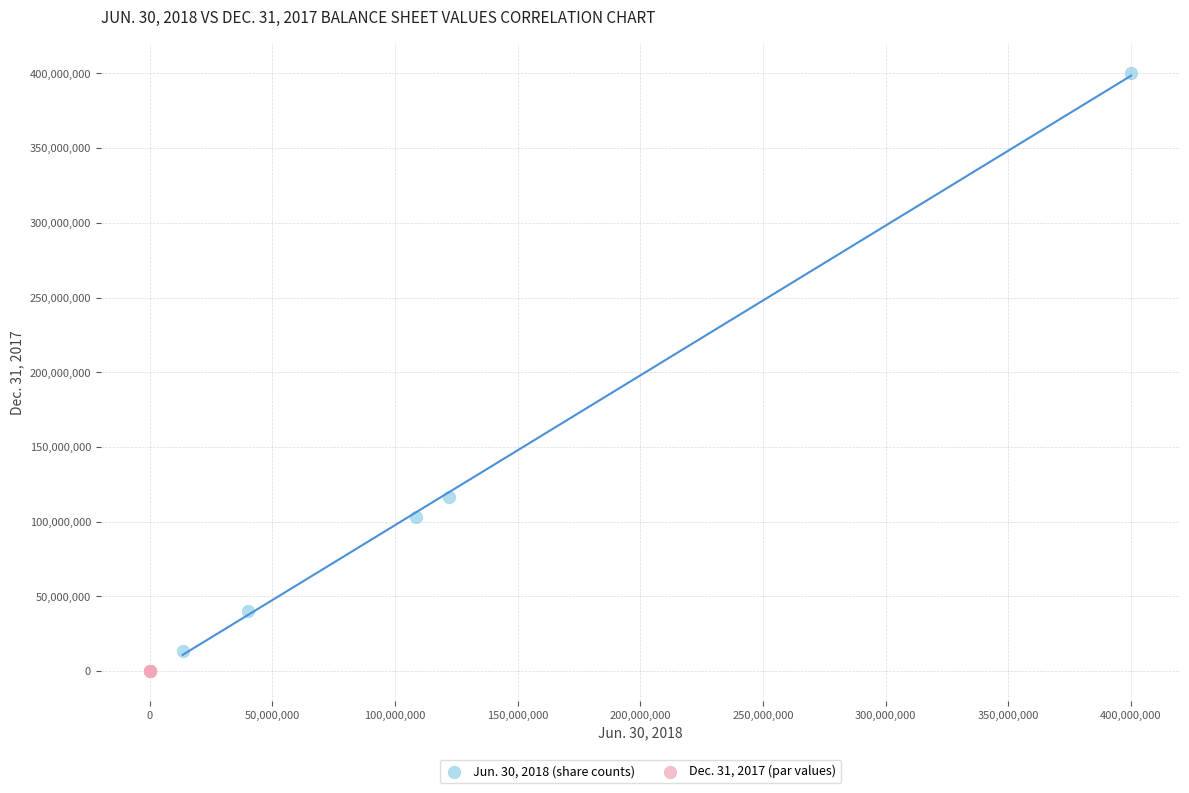

What are all the series names shown in the legend?

Jun. 30, 2018 (share counts), Dec. 31, 2017 (par values)